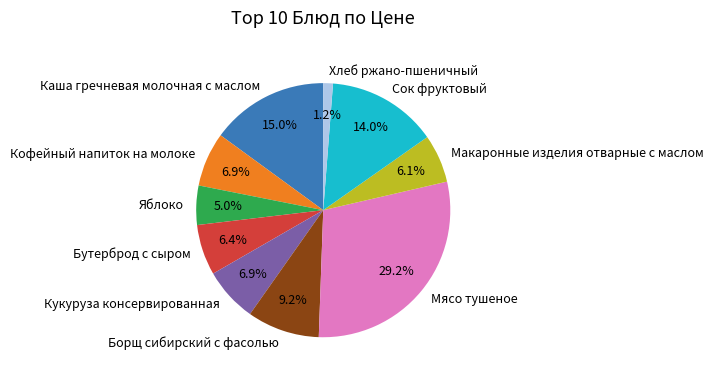

Is there any slice that represents more than half of the pie?

No